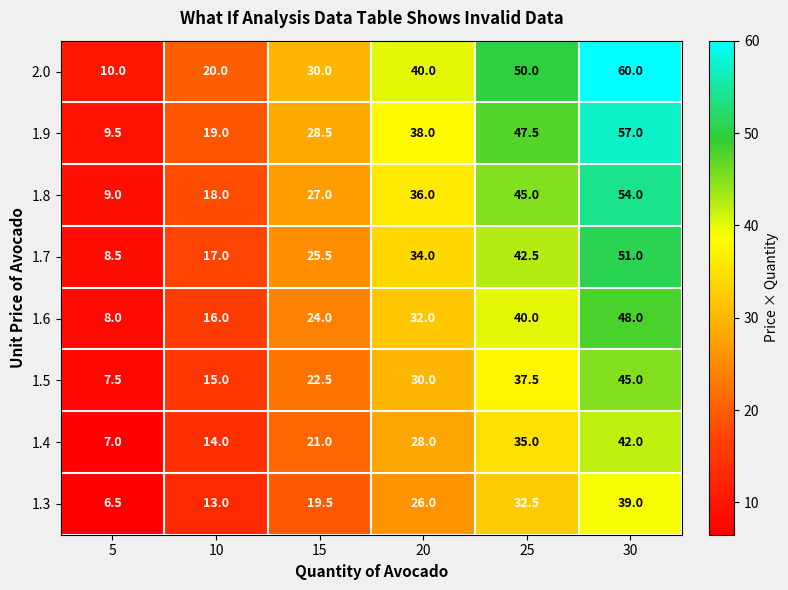

At which label does 1.5 reach its minimum?

5